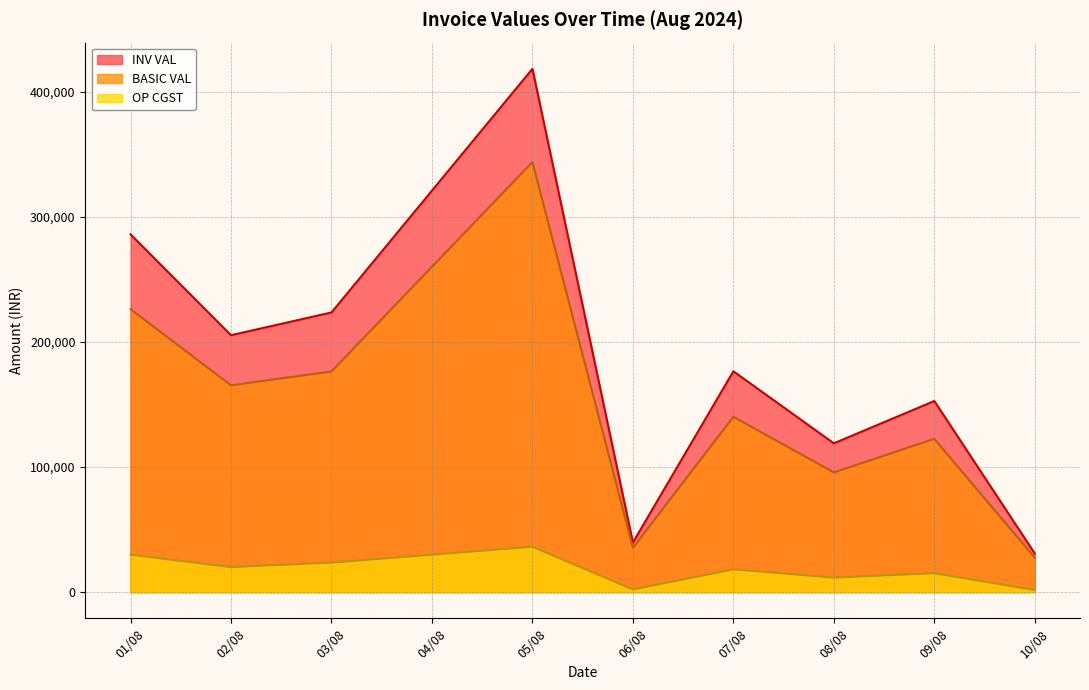

The value of INV VAL at 06/08 is 18992.3. True or false?

False